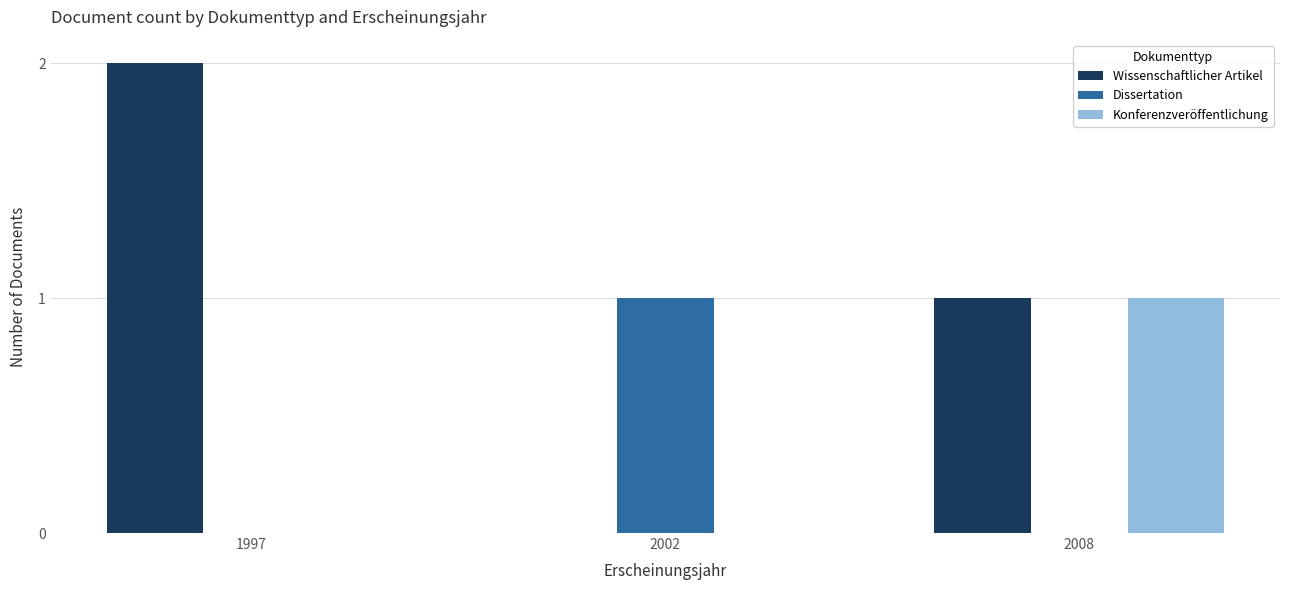

What is the total value across all series at 2008?

2